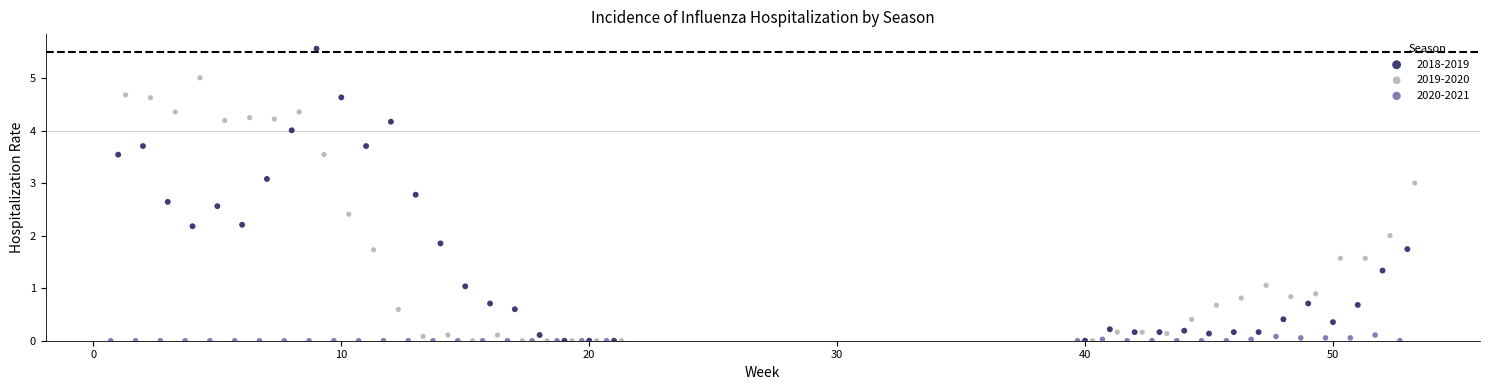

Which series reaches the maximum Y coordinate?

2018-2019